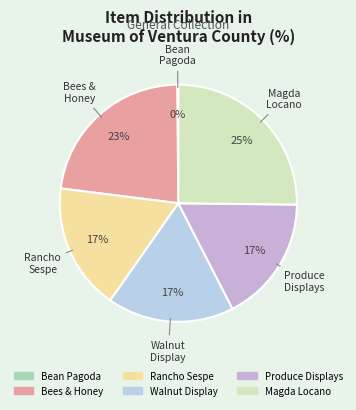

To the nearest percent, what is the difference between the largest and smallest slice percentages?

25%